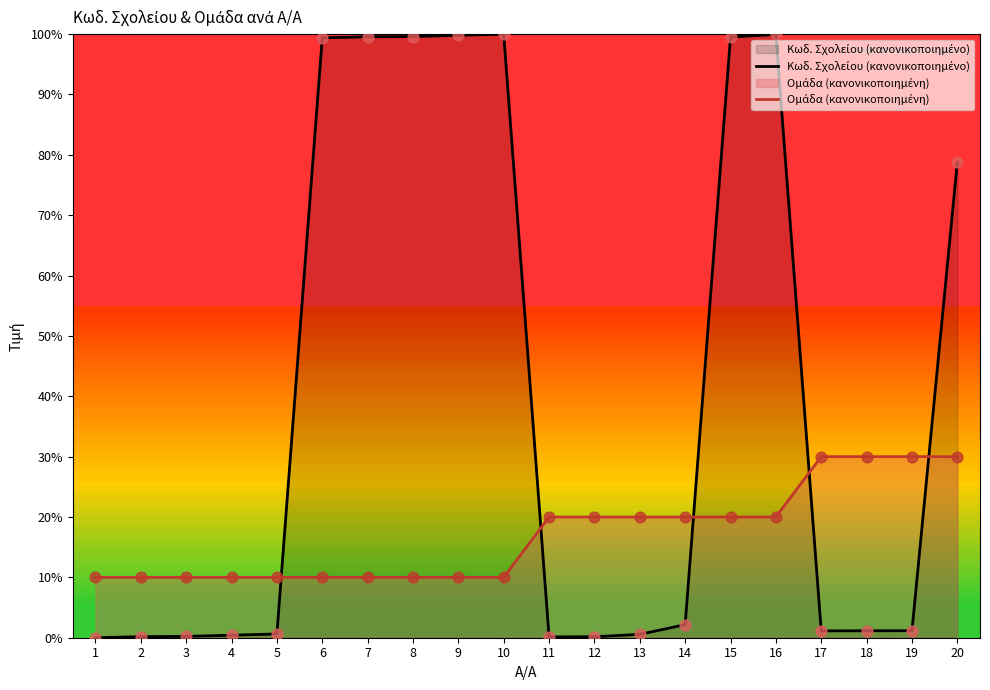

Which series has the largest total across all categories?

Κωδ. Σχολείου (κανονικοποιημένο)